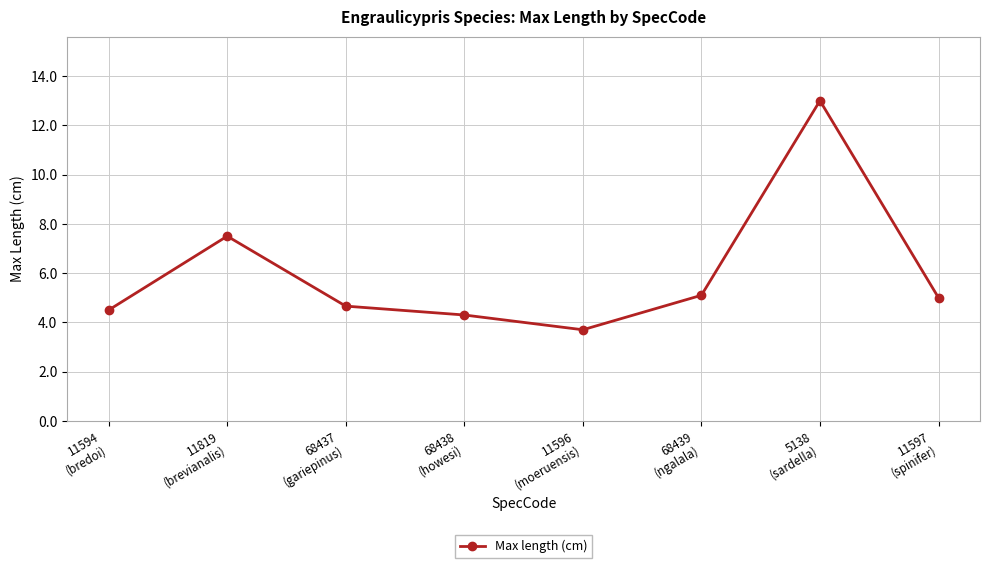

How many points are higher than both their immediate neighbors (excluding endpoints)?

2